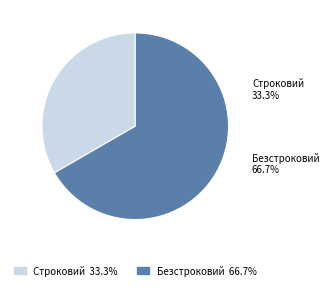

To the nearest percent, what portion does Безстроковий represent?

67%